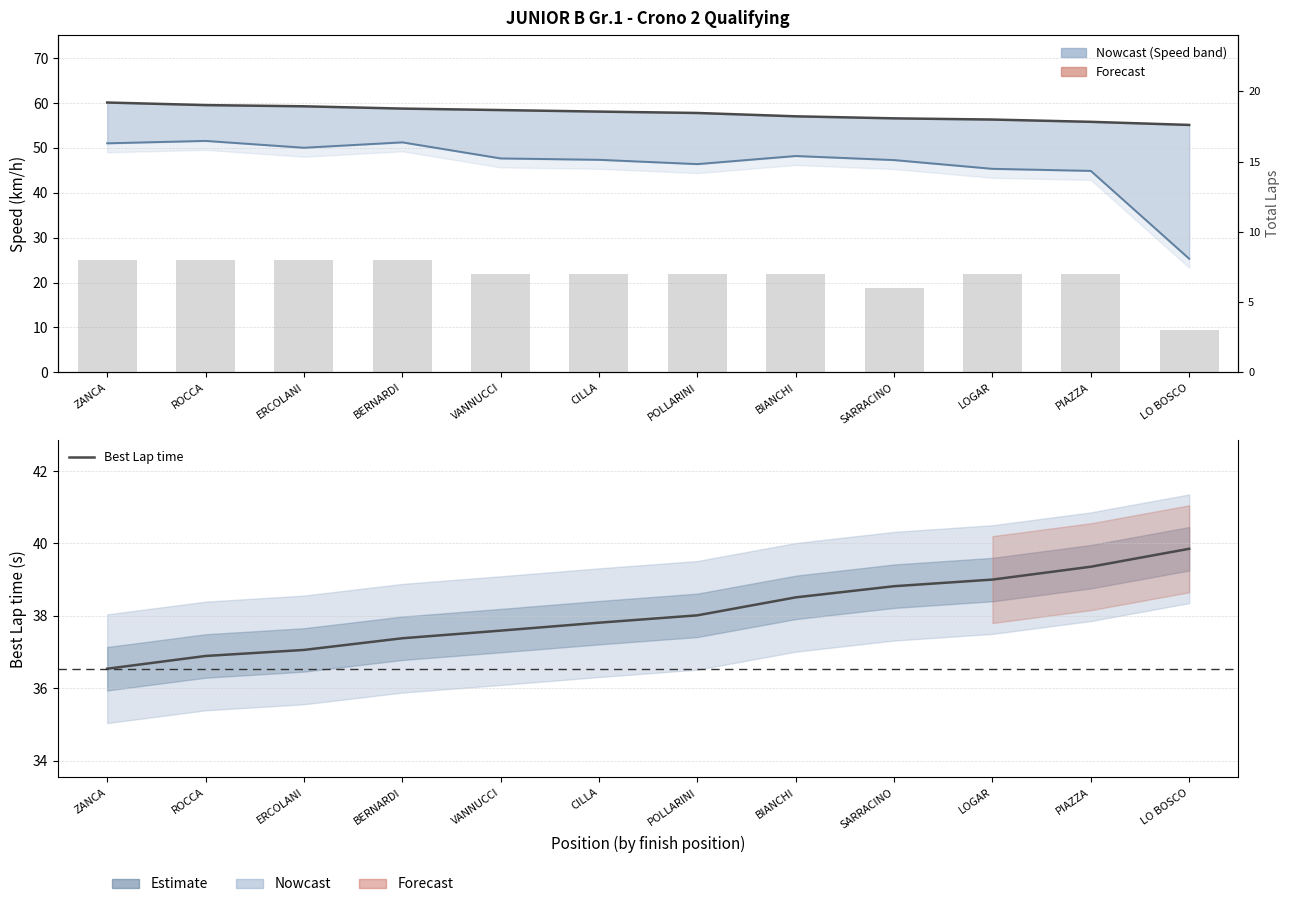

Reading left to right, what are all the values shown in this chart?

Best Speed: ZANCA=60.1	ROCCA=59.5	ERCOLANI=59.3	BERNARDI=58.7	VANNUCCI=58.4	CILLA=58.1	POLLARINI=57.8	BIANCHI=57.0	SARRACINO=56.6	LOGAR=56.3	PIAZZA=55.8	LO BOSCO=55.1
Average Speed: ZANCA=51.0	ROCCA=51.6	ERCOLANI=50.0	BERNARDI=51.2	VANNUCCI=47.6	CILLA=47.3	POLLARINI=46.4	BIANCHI=48.2	SARRACINO=47.3	LOGAR=45.3	PIAZZA=44.9	LO BOSCO=25.3
Best Lap time: ZANCA=36.5	ROCCA=36.9	ERCOLANI=37.1	BERNARDI=37.4	VANNUCCI=37.6	CILLA=37.8	POLLARINI=38.0	BIANCHI=38.5	SARRACINO=38.8	LOGAR=39.0	PIAZZA=39.4	LO BOSCO=39.9
Total Laps: ZANCA=8.0	ROCCA=8.0	ERCOLANI=8.0	BERNARDI=8.0	VANNUCCI=7.0	CILLA=7.0	POLLARINI=7.0	BIANCHI=7.0	SARRACINO=6.0	LOGAR=7.0	PIAZZA=7.0	LO BOSCO=3.0